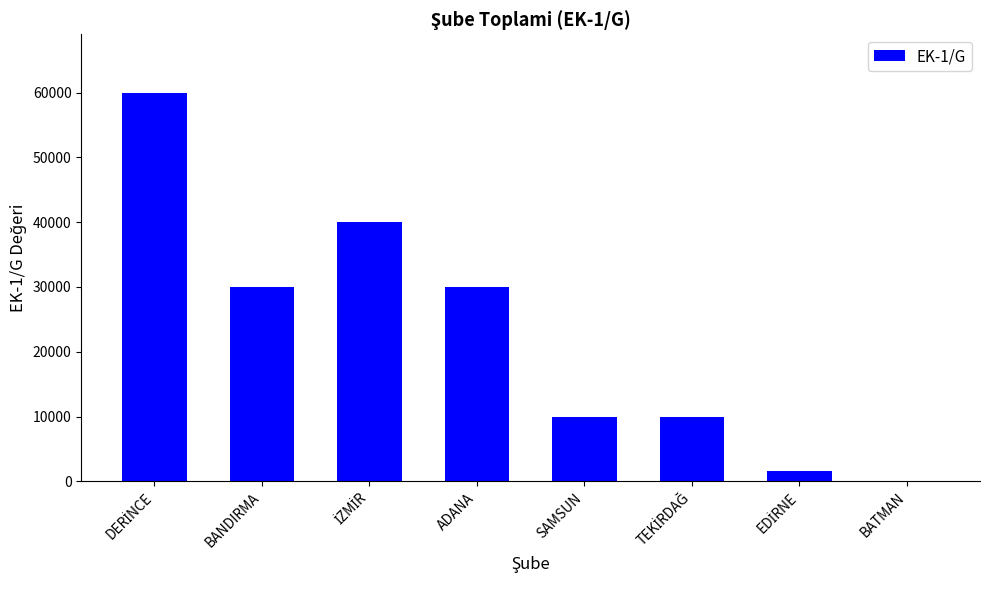

What is the sum of all values?

181745